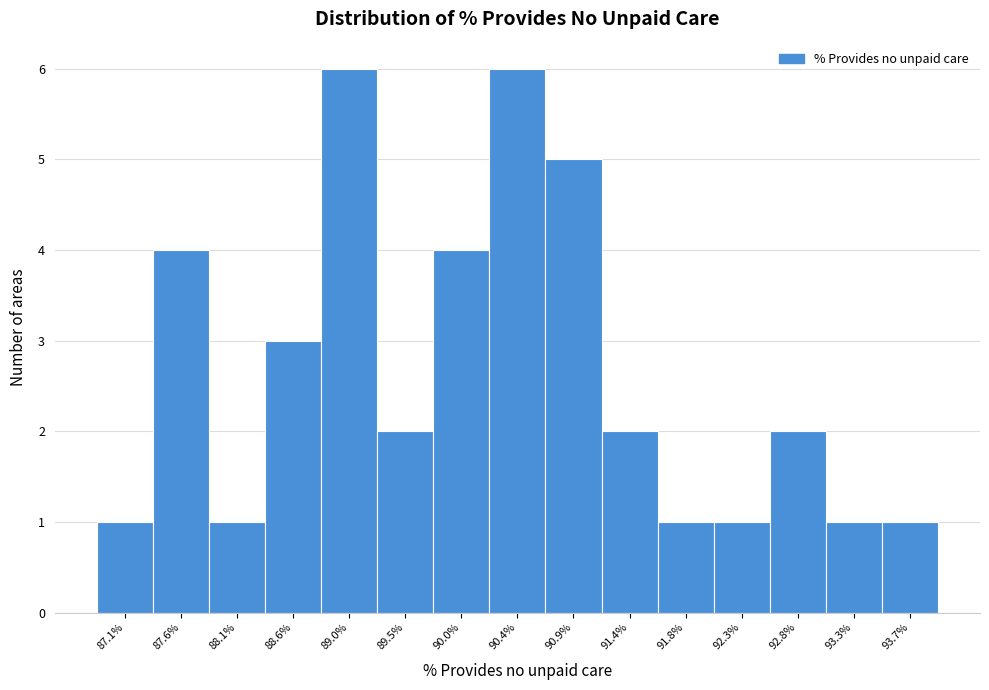

How tall is the bar that spans 87.85 to 88.30 on the x-axis? Neither the bar edges nor the heights are printed on the chart, so give them approximately, as read against the axes.

1